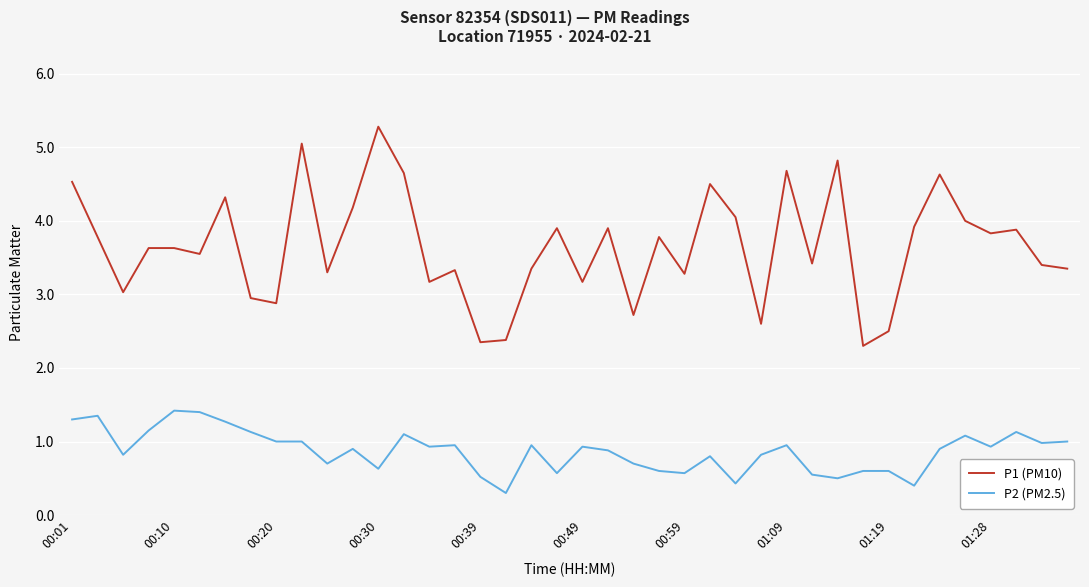

Which series has the largest total across all categories?

P1 (PM10)